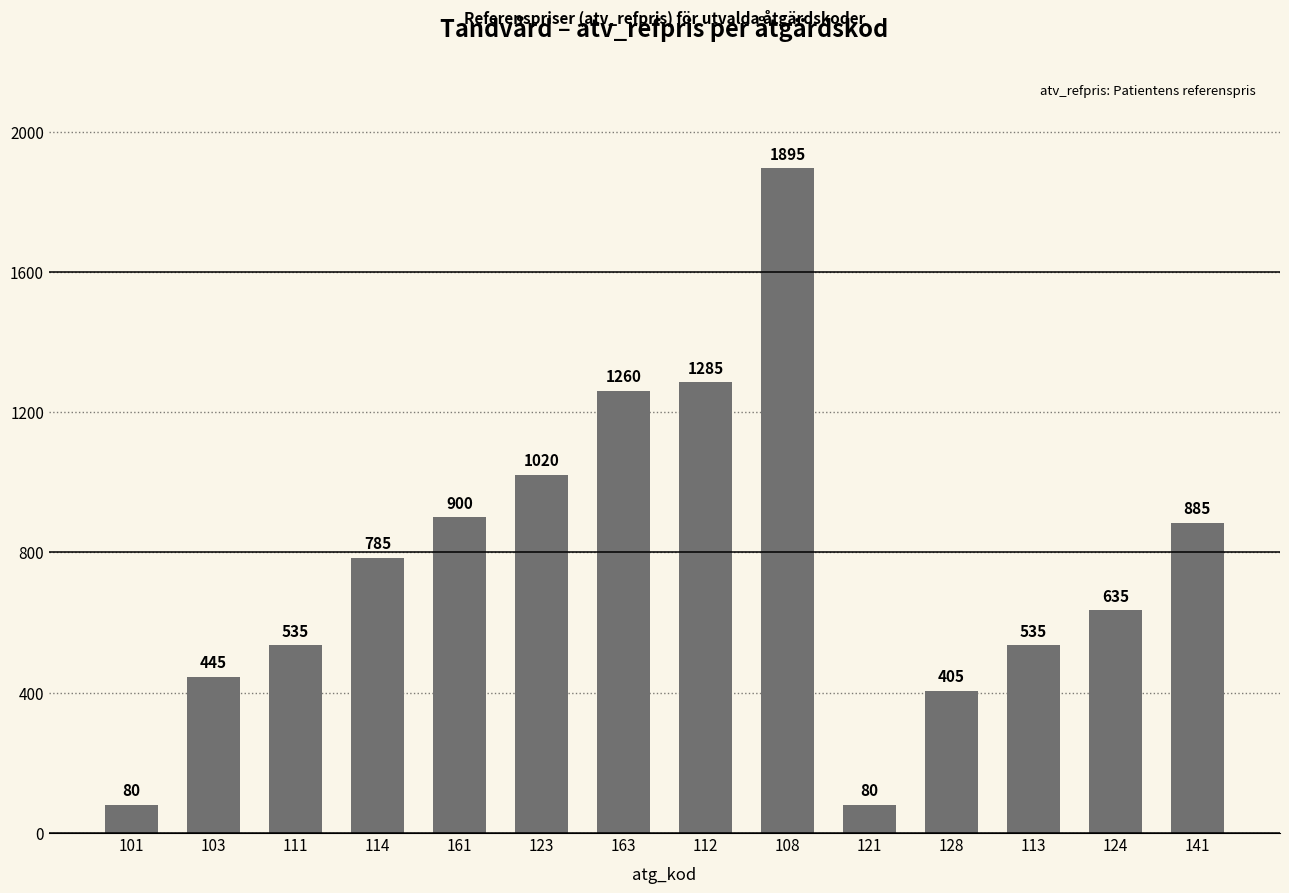

How many categories are shown in the chart?

14